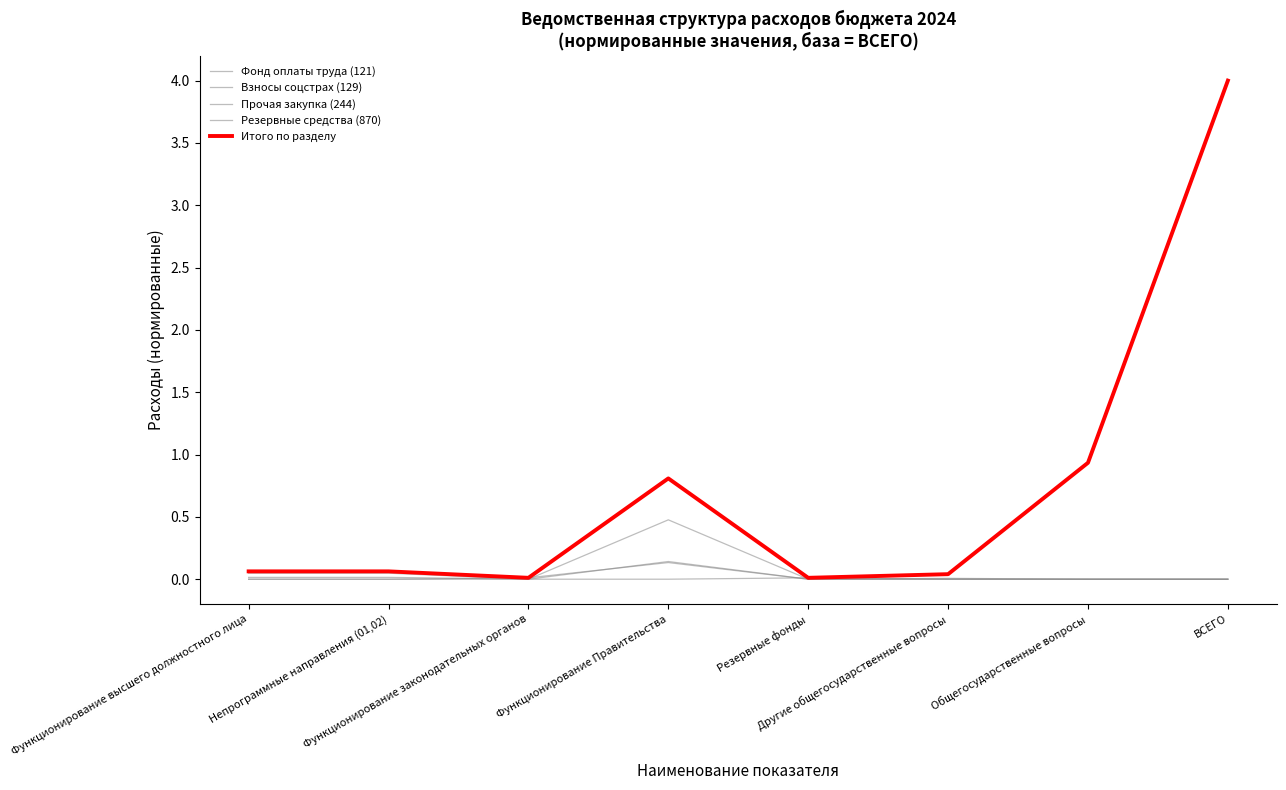

What is the difference between the maximum and second lowest values in the Итого по разделу series?

4.0